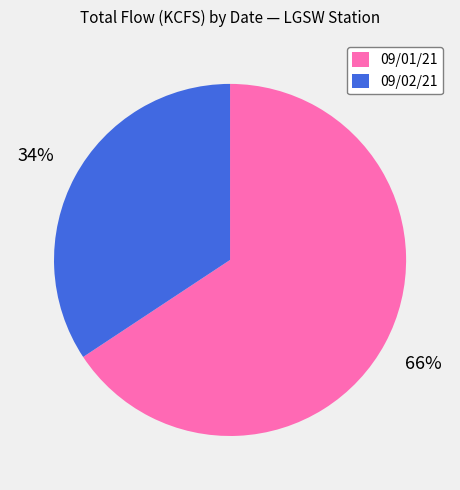

Rank the categories by value from highest to lowest.

09/01/21, 09/02/21